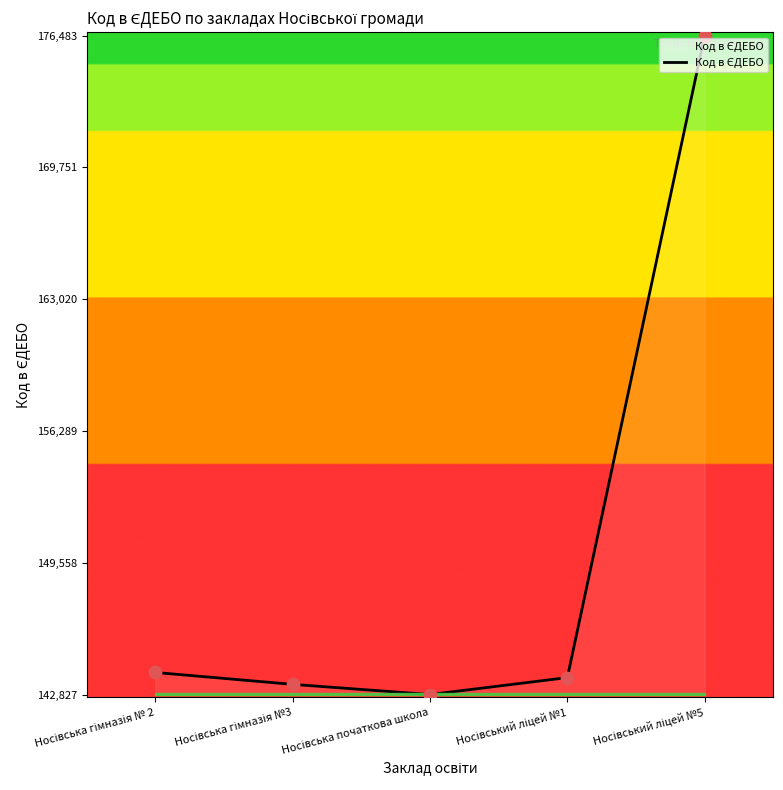

How many interior local valleys (lower than both neighbors) does the data have?

1